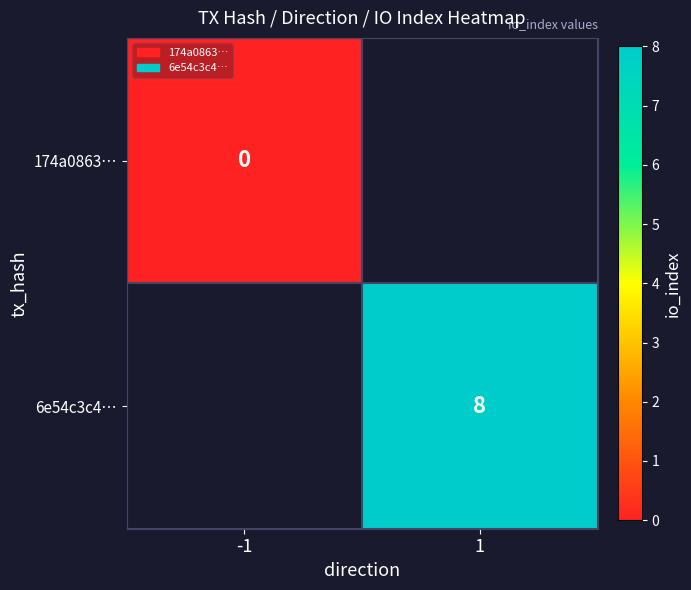

Is it true that 6e54c3c4… equals 8 at 1?

True